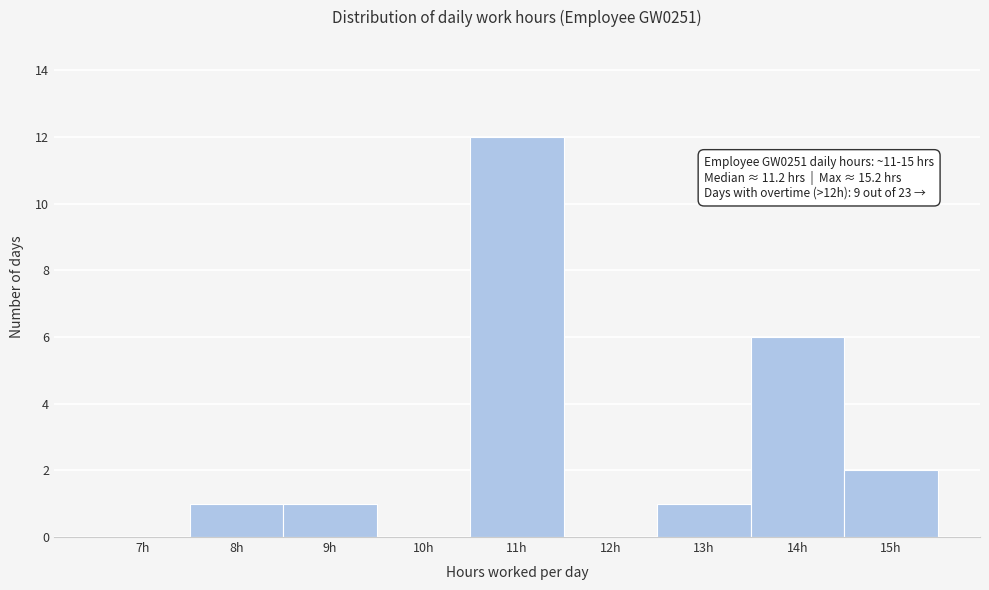

Reading right to left, extract all data points from this chart.

15h=2	14h=6	13h=1	12h=0	11h=12	10h=0	9h=1	8h=1	7h=0